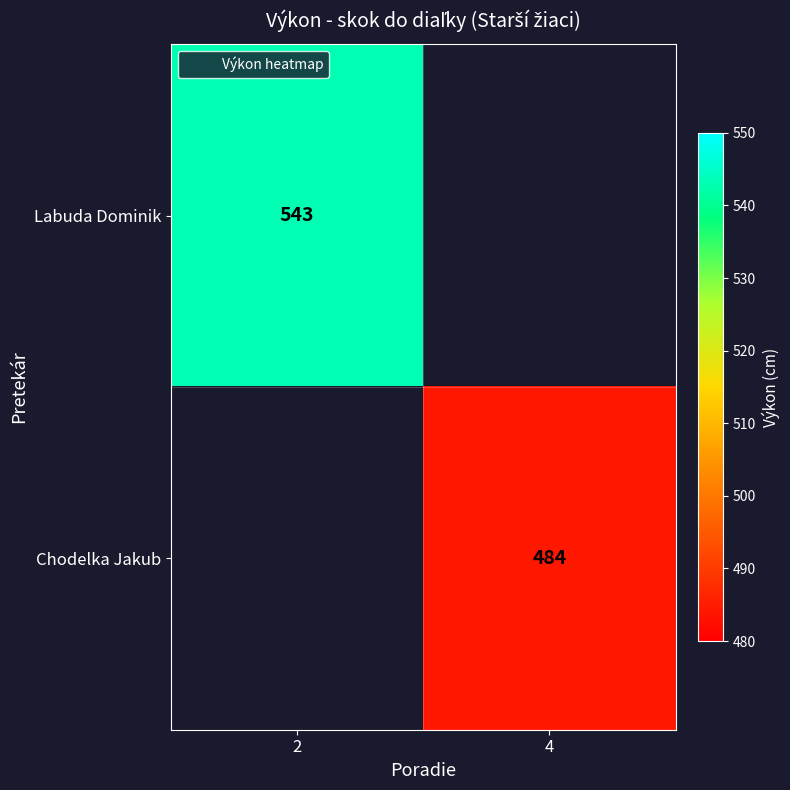

True or false: Labuda Dominik has a value of 543 at 2.

True